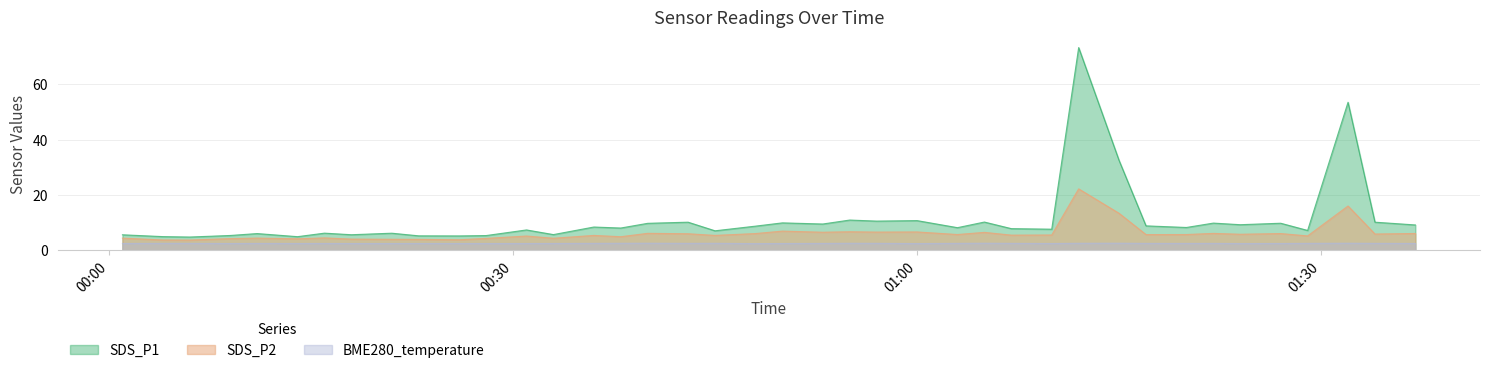

At which label does SDS_P2 reach its peak?

2020-12-13 01:12